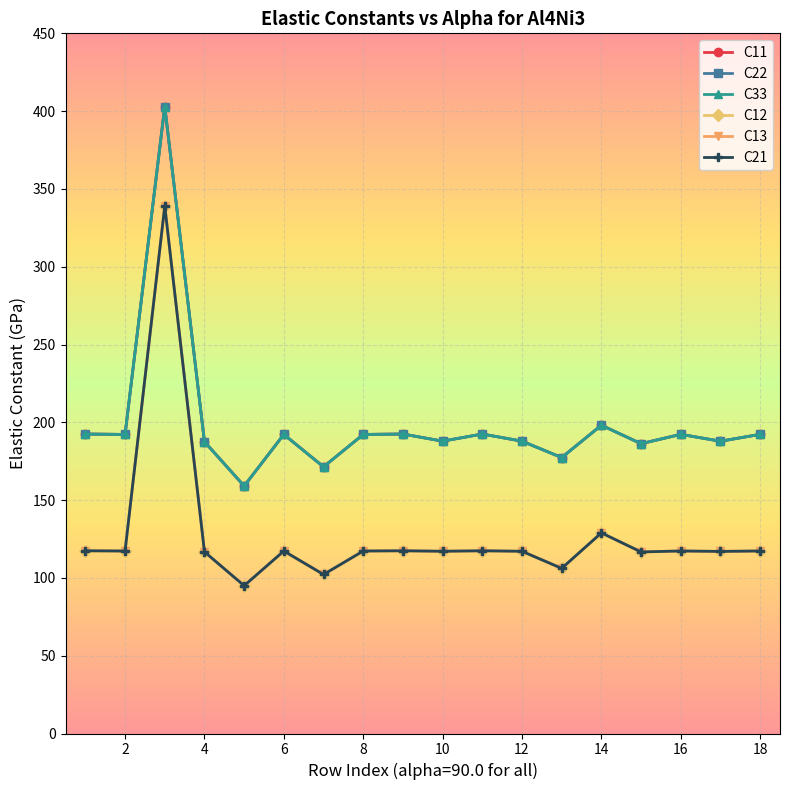

Is this an area chart (filled region under the line)?

No